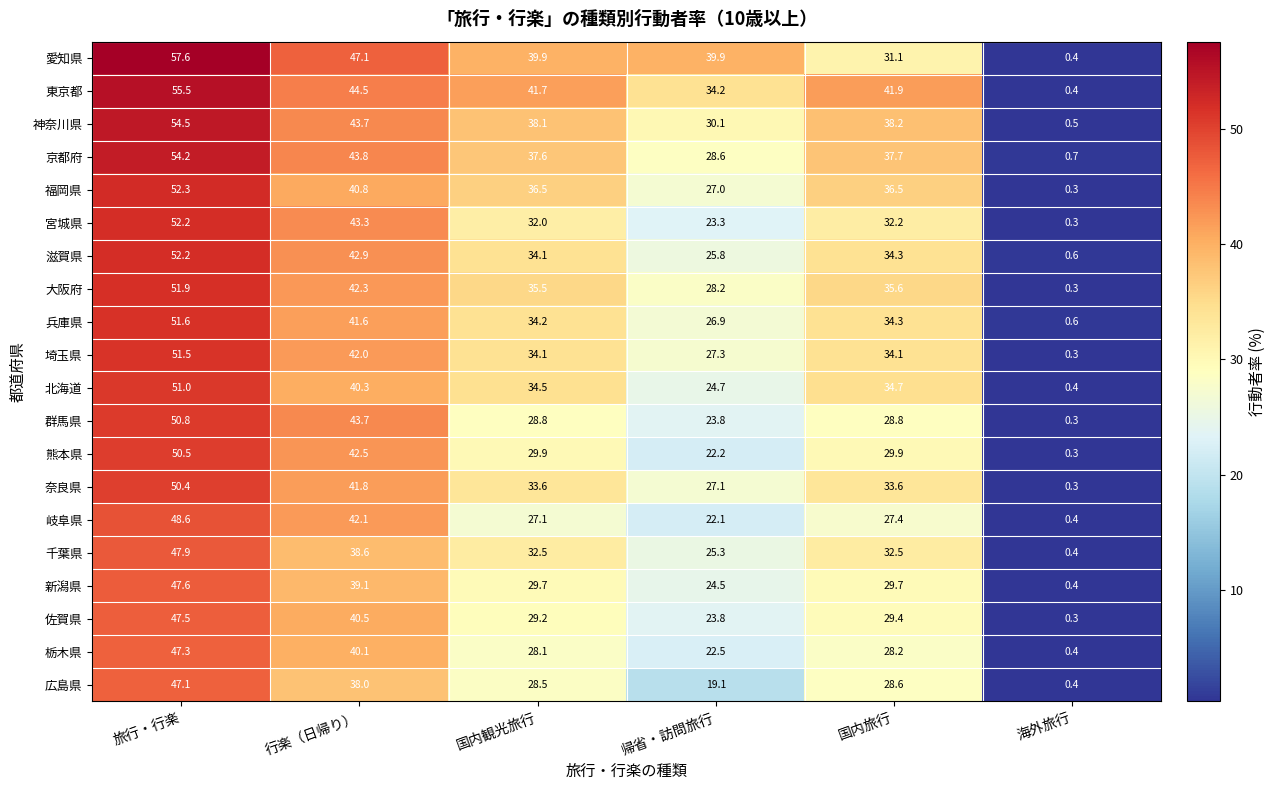

Which category has the lowest value across all series?

海外旅行